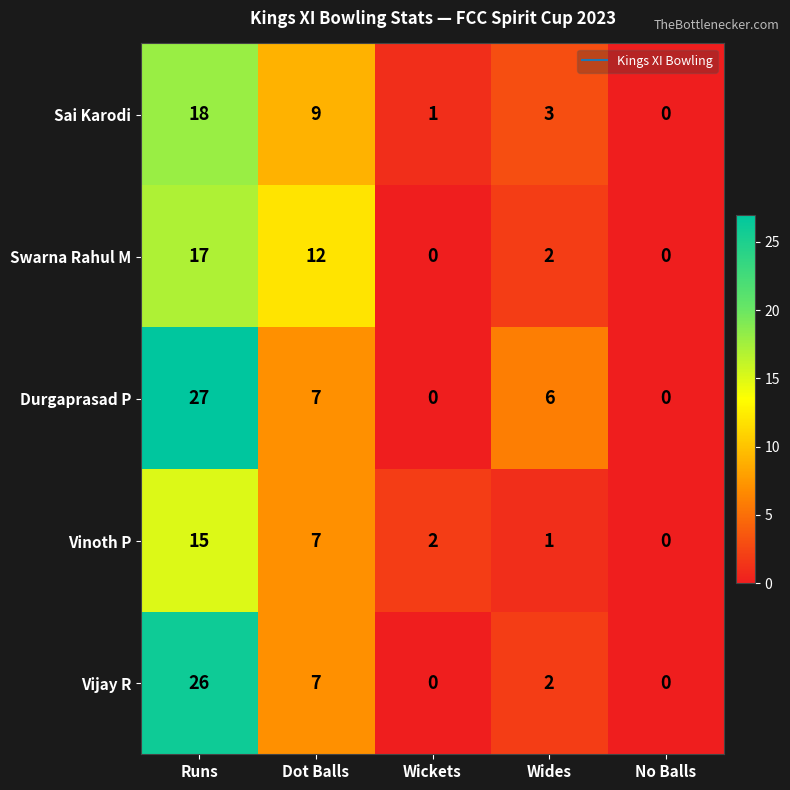

The value of Vinoth P at Dot Balls is 9. True or false?

False